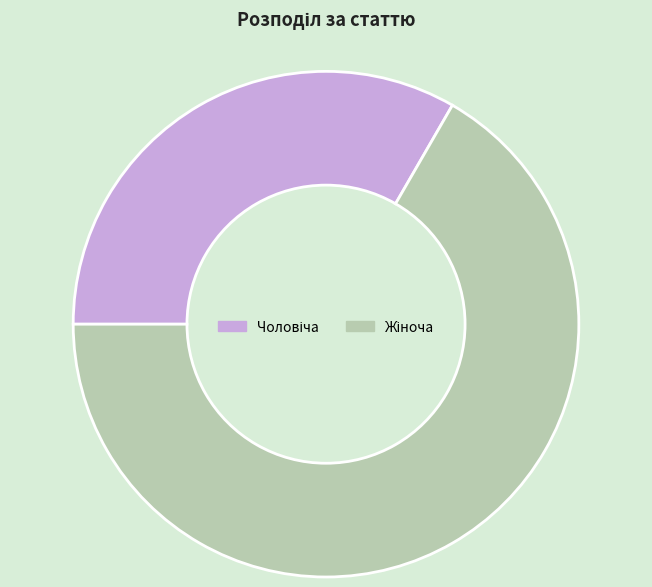

Does any single category account for the majority?

Yes